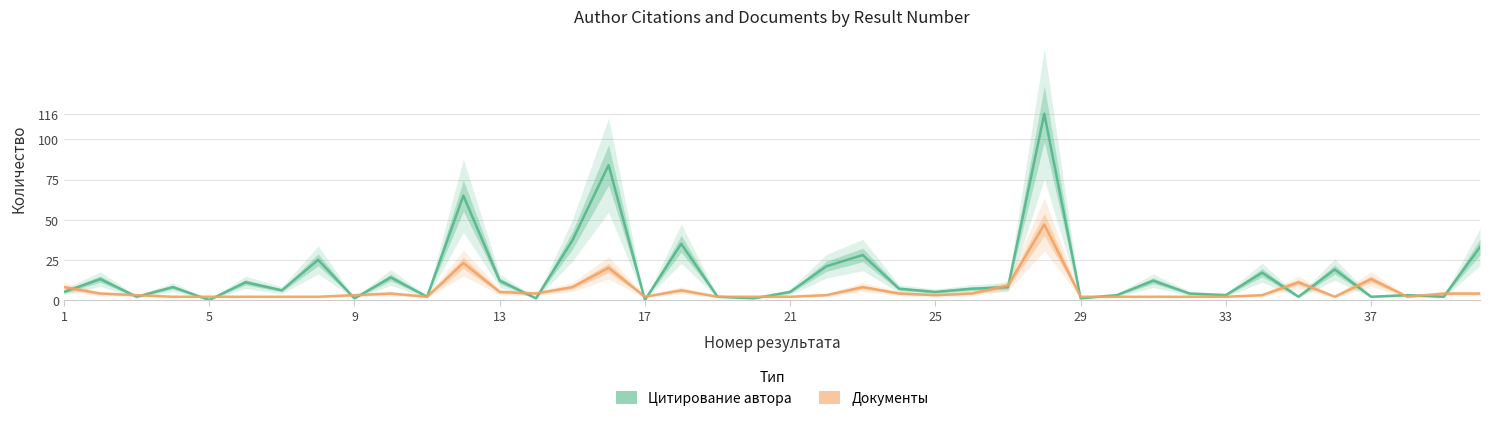

How many positive values does the Цитирование автора series have?

38